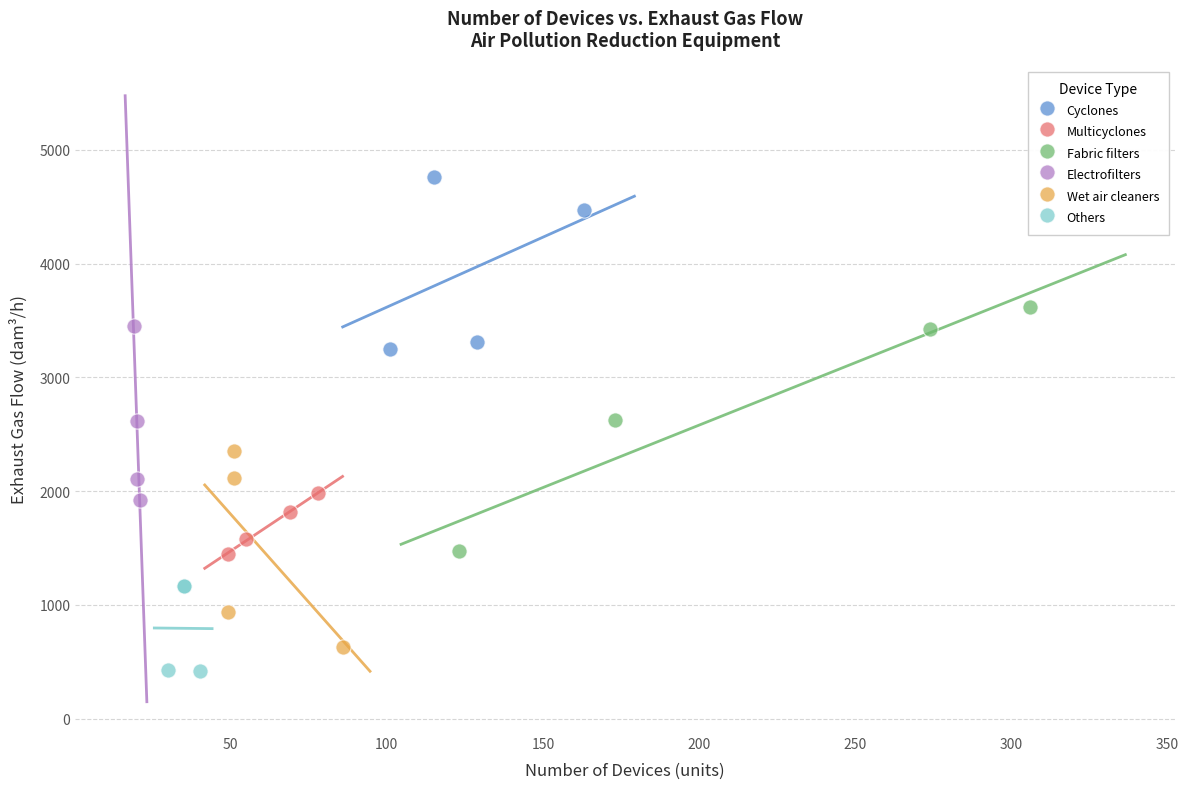

Which series reaches the maximum Y coordinate?

Cyclones